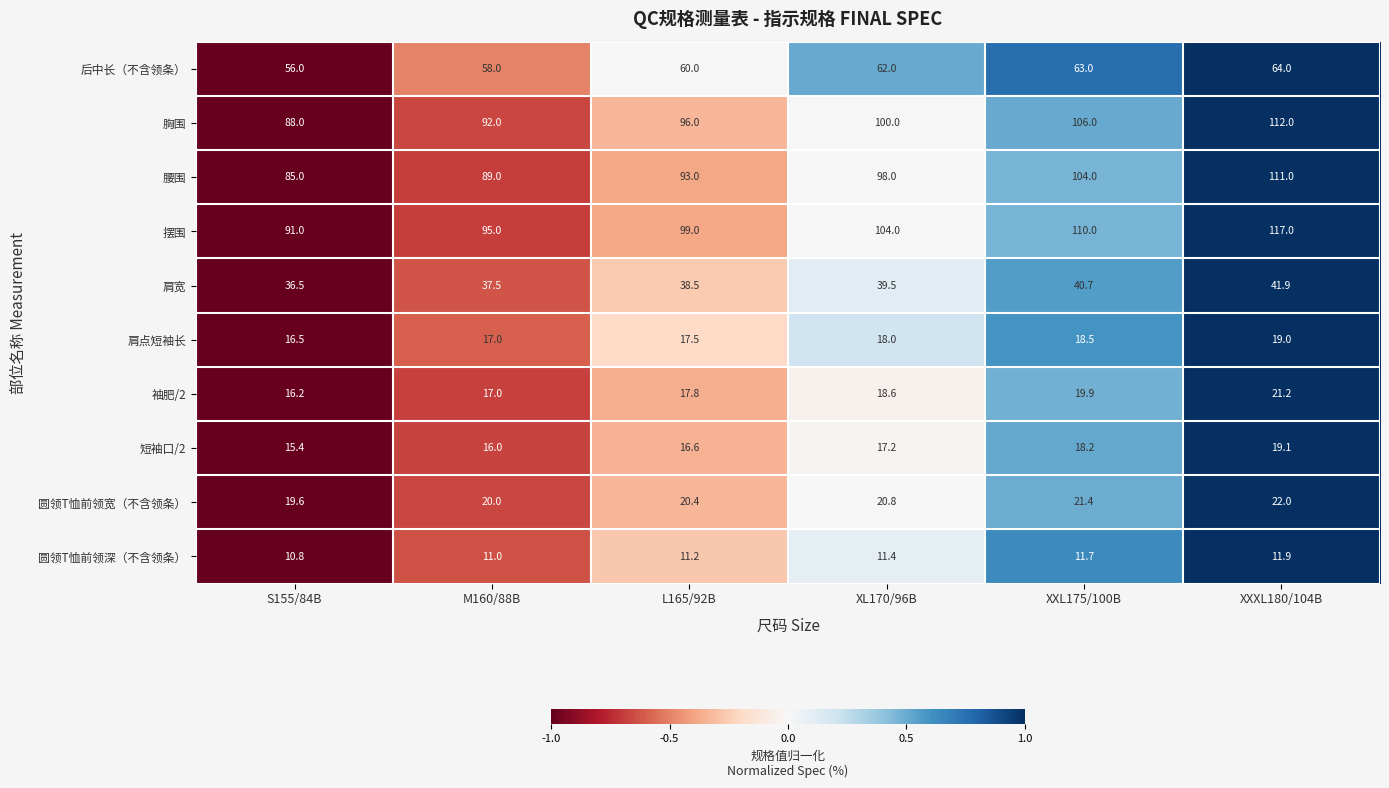

Where does the 肩宽 series first go above 39?

XL170/96B